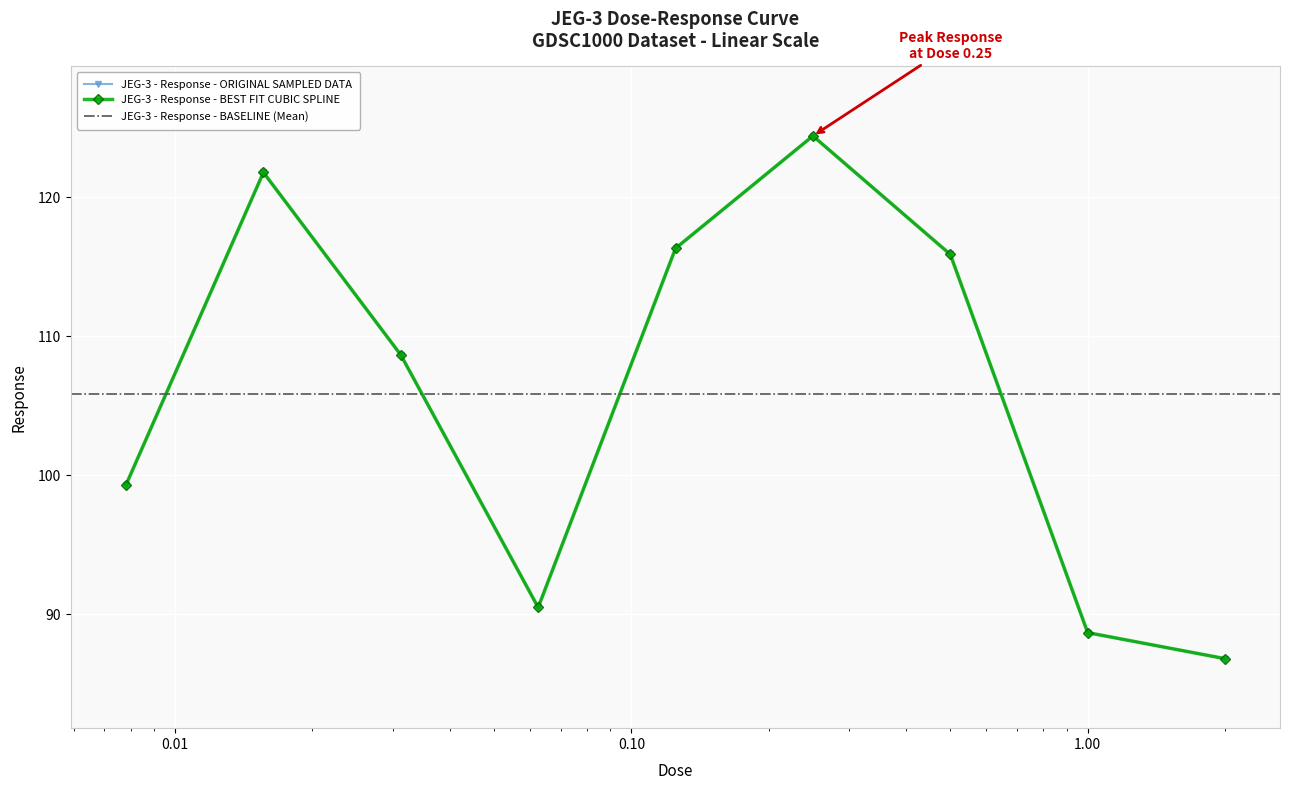

True or false: there are more than 0 points higher than both neighbors.

True